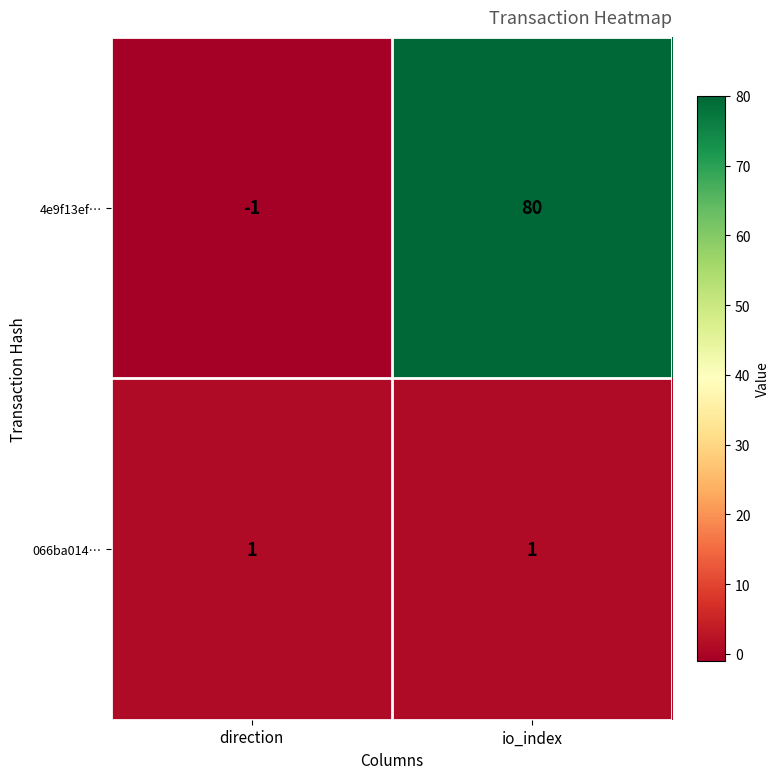

What is the maximum value shown in the chart?

80